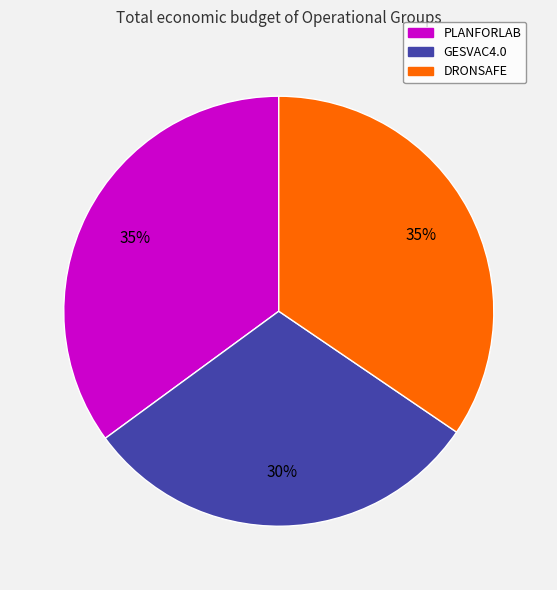

Does GESVAC4.0 account for over 50% of the chart?

No